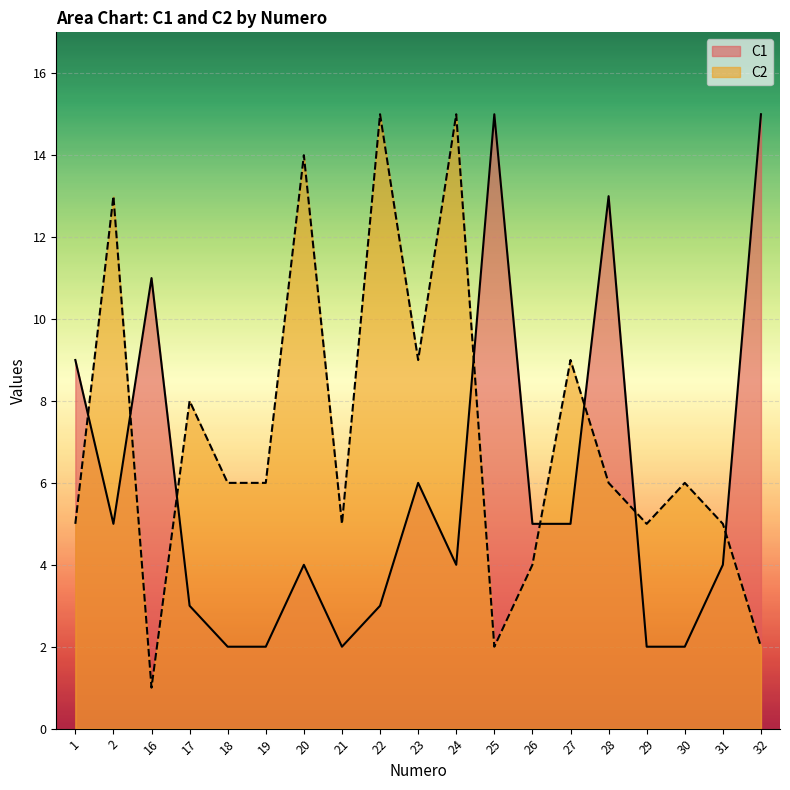

List the series in order of their overall mean, lowest first.

C1, C2